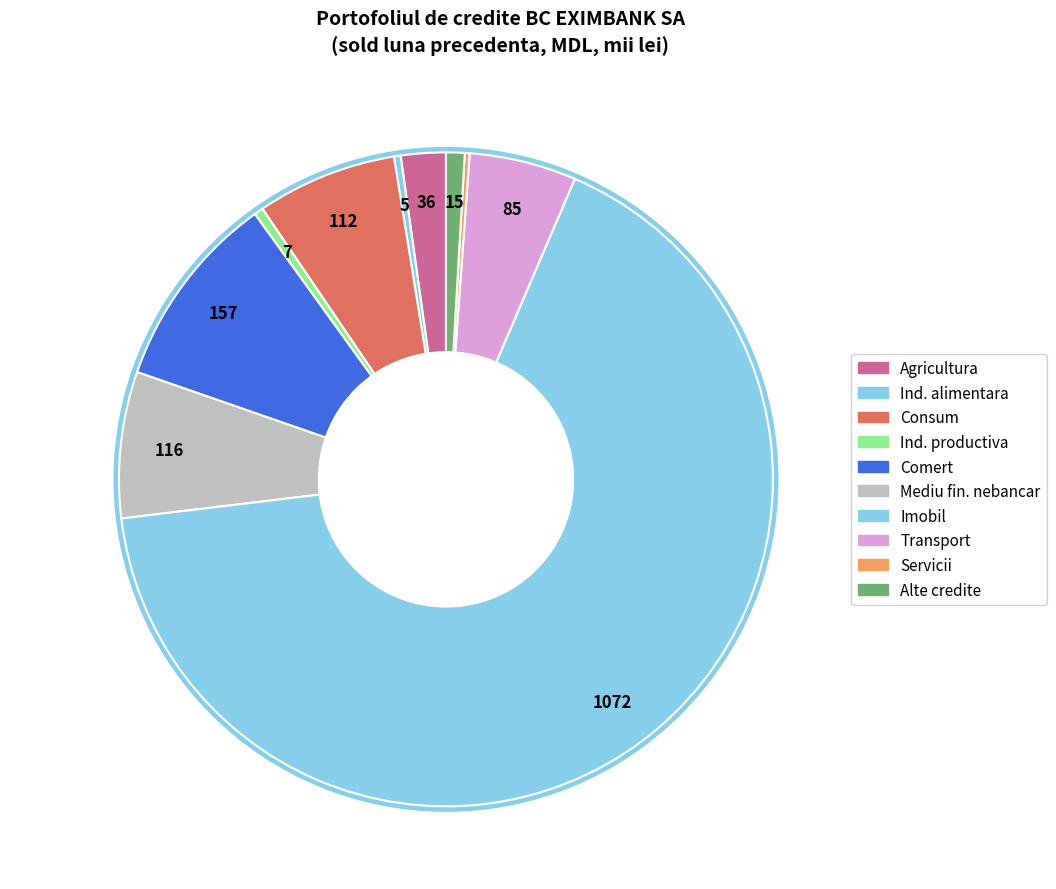

How many segments does this pie chart have?

10